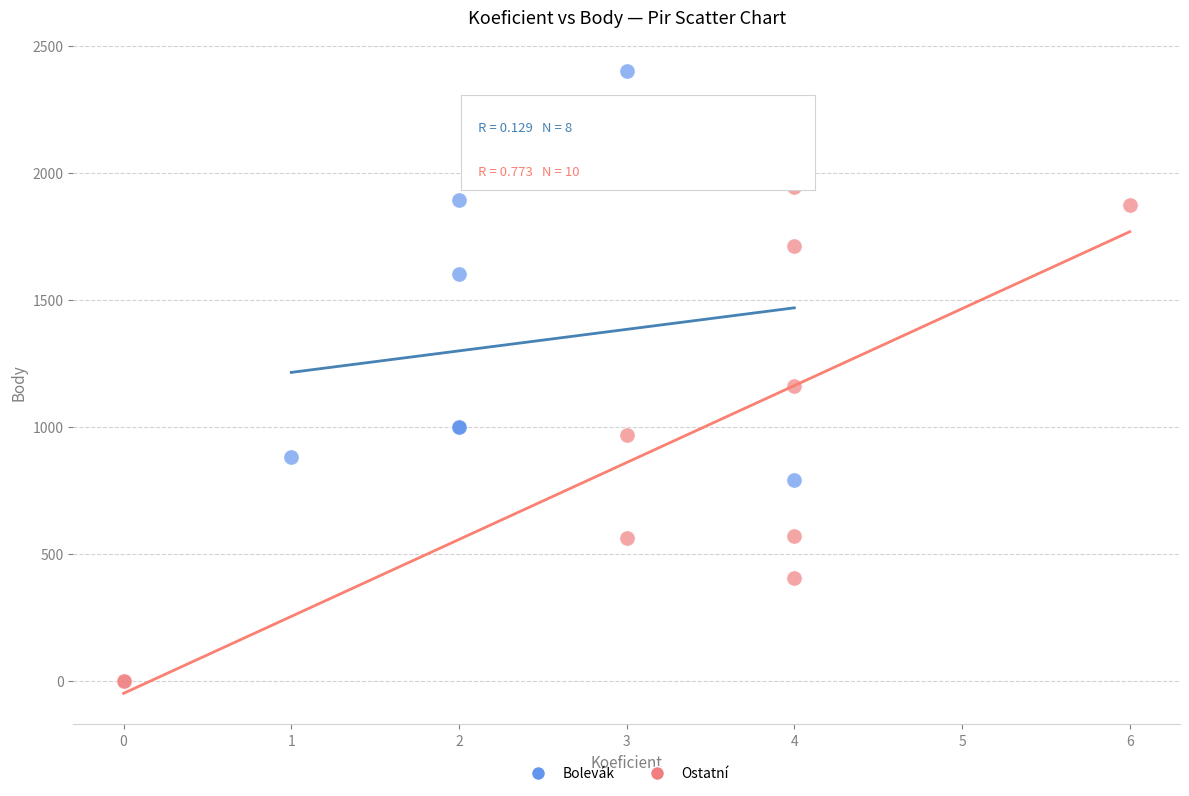

Which series reaches the minimum Y coordinate?

Ostatní